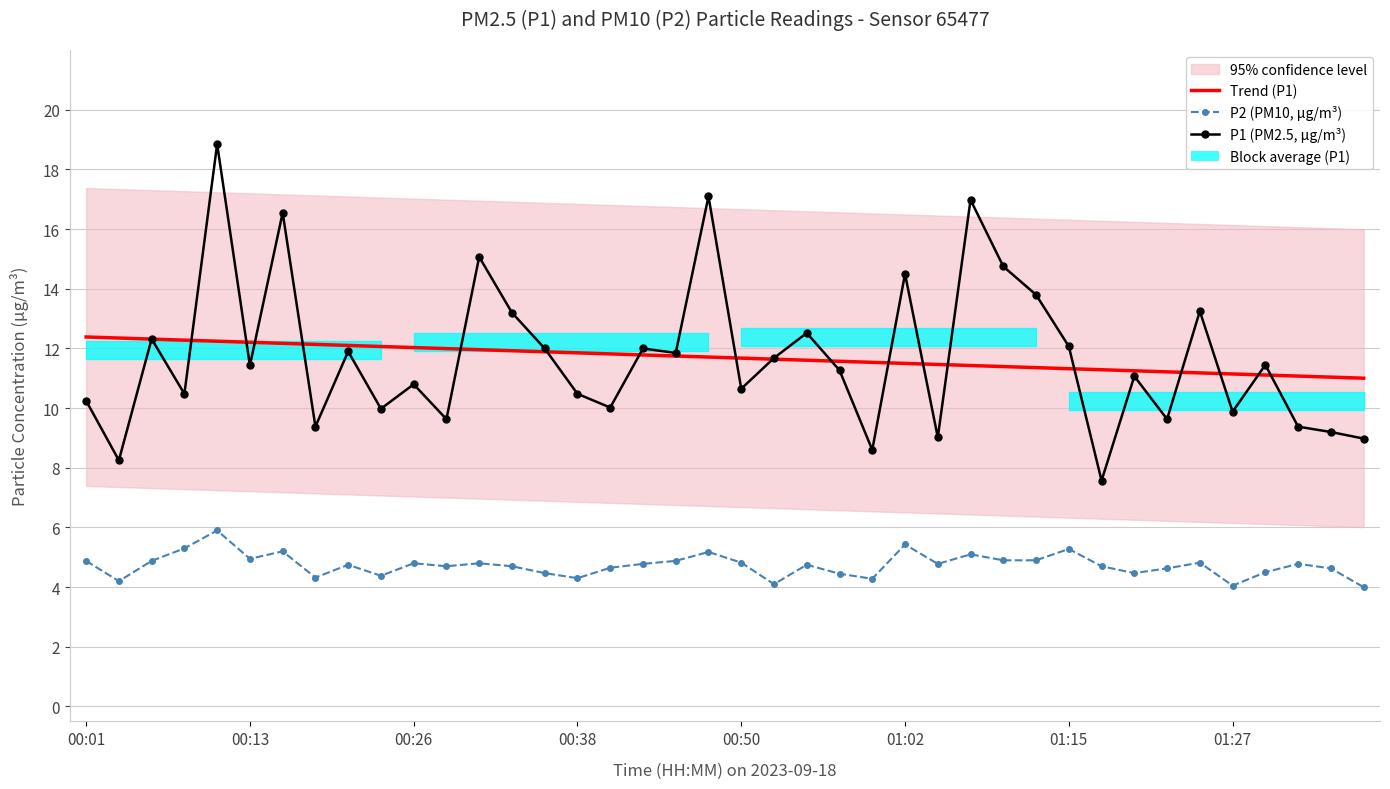

At 00:26, list the series in order from largest to smallest.

Trend (P1), P1 (PM2.5, μg/m³), P2 (PM10, μg/m³)